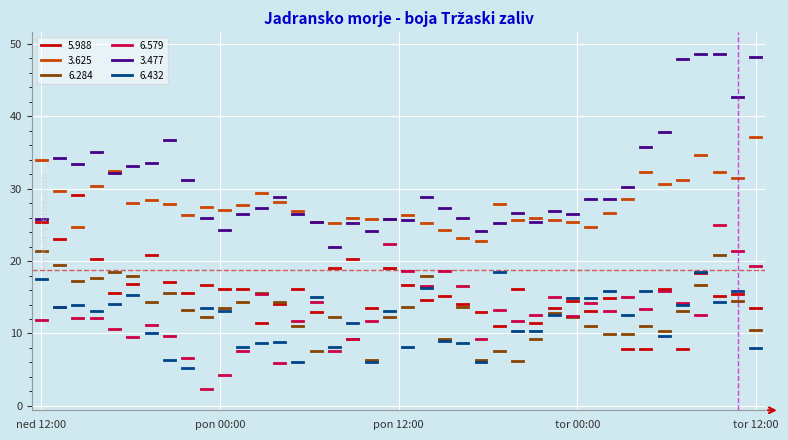

The value of 6.284 at 20 is 22.8. True or false?

False